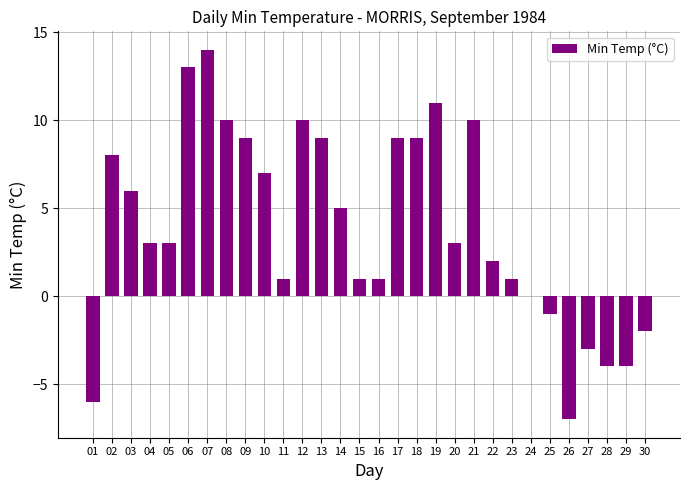

What is the approximate value at 20?

3